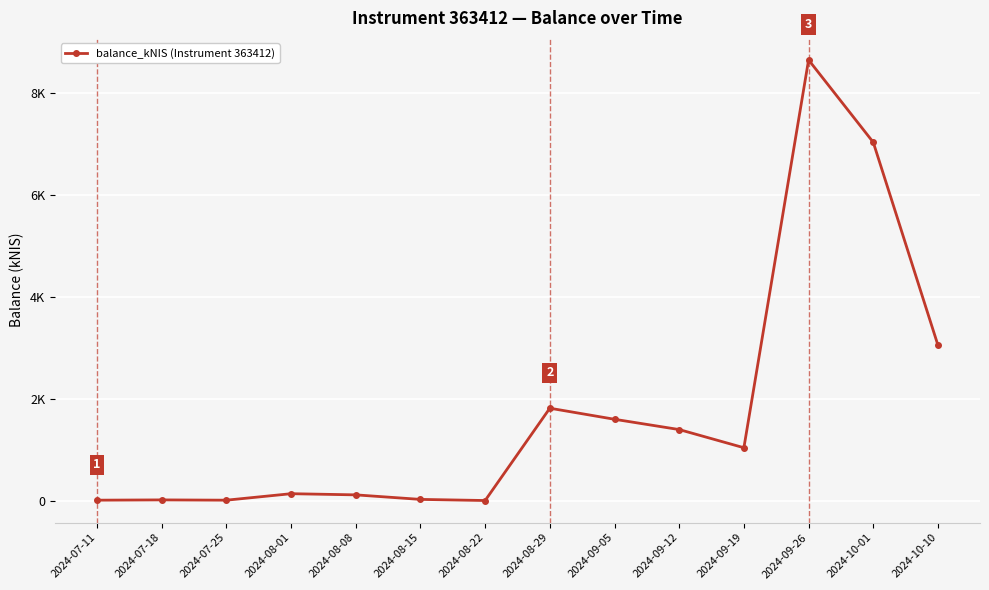

List the labels in order of value, smallest first.

2024-08-22, 2024-07-25, 2024-07-11, 2024-07-18, 2024-08-15, 2024-08-08, 2024-08-01, 2024-09-19, 2024-09-12, 2024-09-05, 2024-08-29, 2024-10-10, 2024-10-01, 2024-09-26